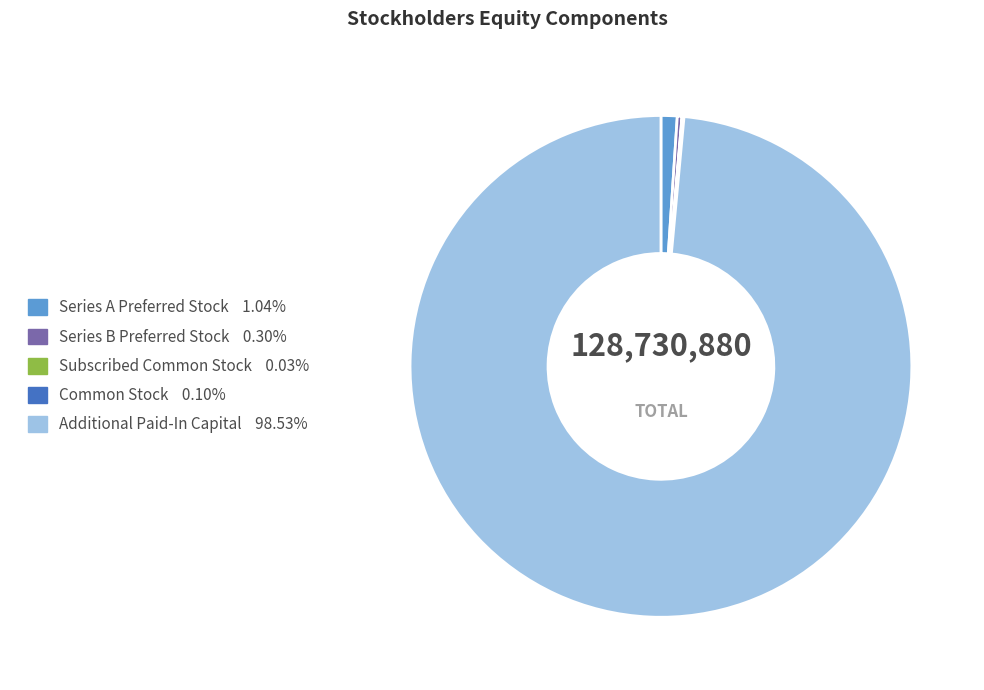

Is there any slice that represents more than half of the pie?

Yes